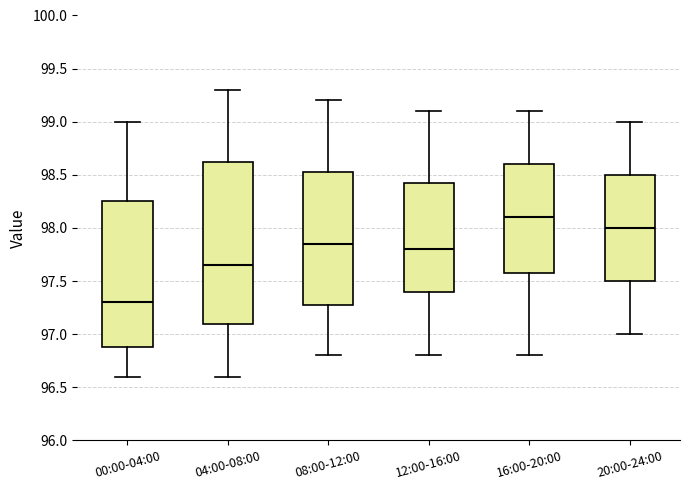

Where is the upper edge of the box for 20:00-24:00 on the y-axis? The values are not printed on the chart, so give them approximately, as read against the axis.

98.50